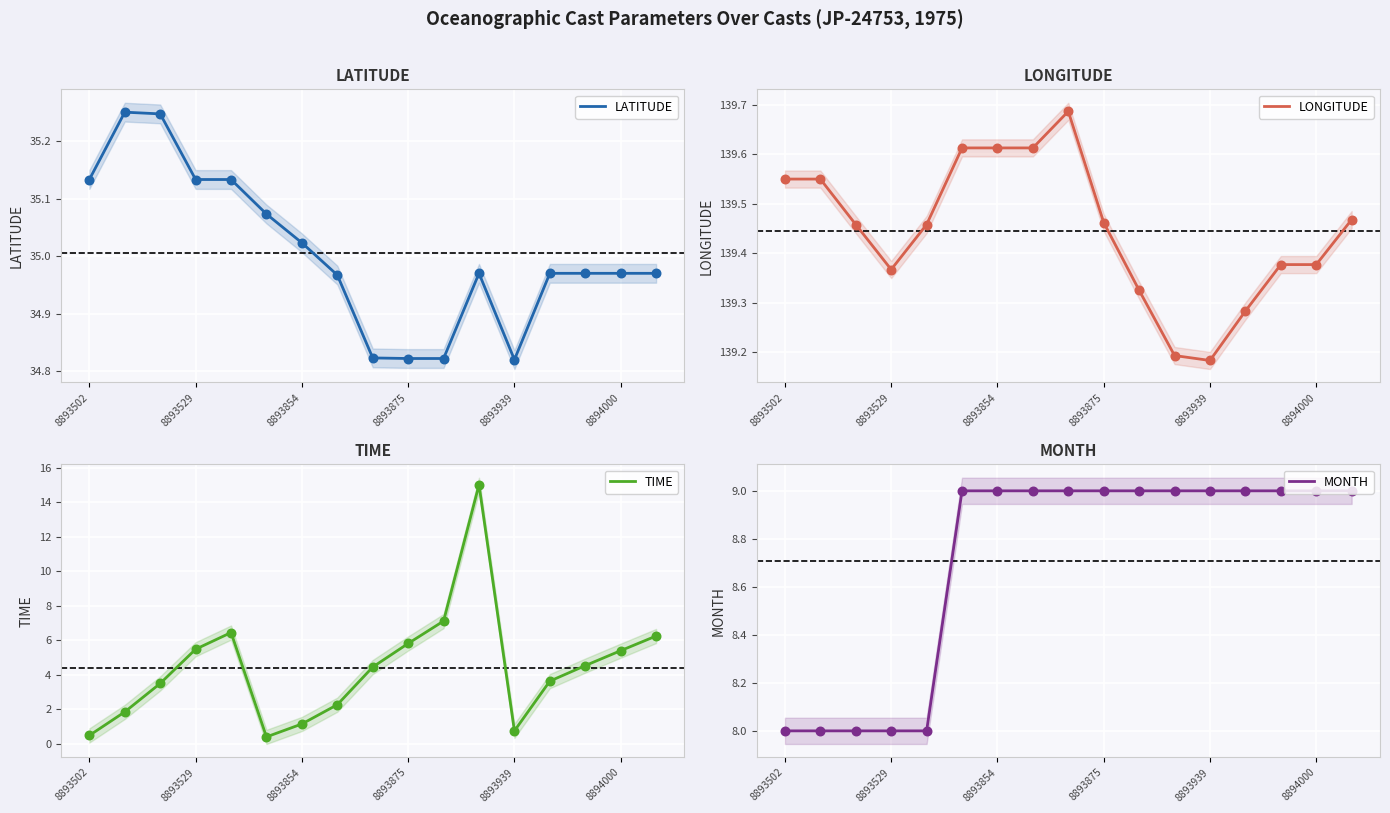

What is the highest value of the MONTH series?

9